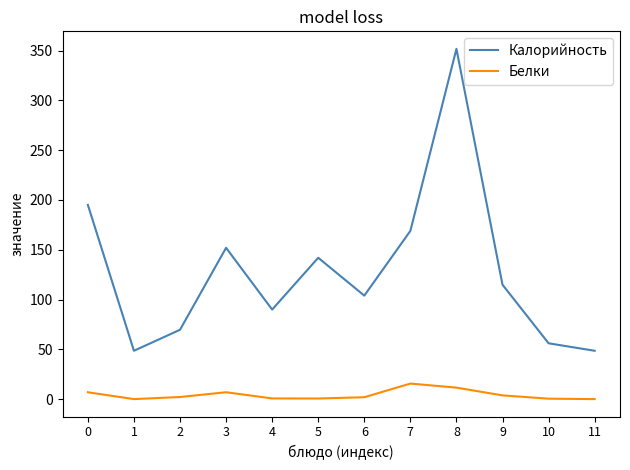

At which label does Калорийность reach its peak?

8